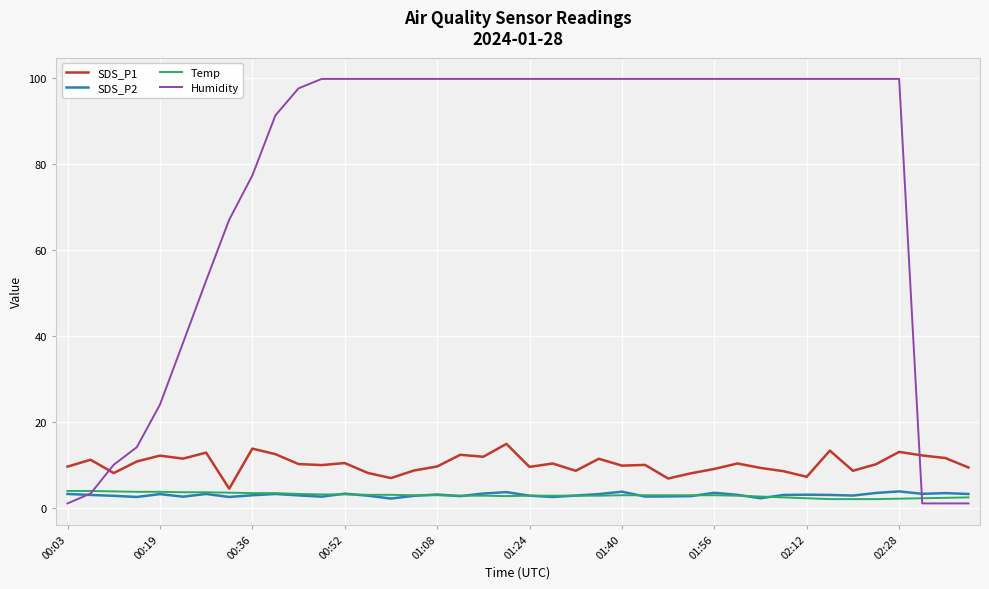

Which series has the largest range (max minus min)?

Humidity